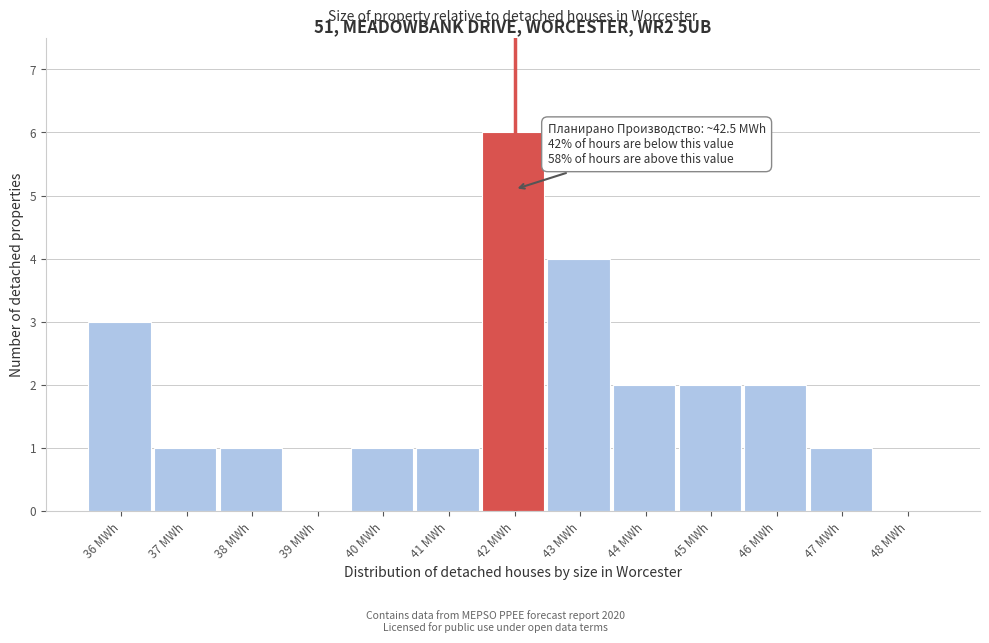

Reading left to right, extract all data points from this chart.

36 MWh=3	37 MWh=1	38 MWh=1	39 MWh=0	40 MWh=1	41 MWh=1	42 MWh=6	43 MWh=4	44 MWh=2	45 MWh=2	46 MWh=2	47 MWh=1	48 MWh=0